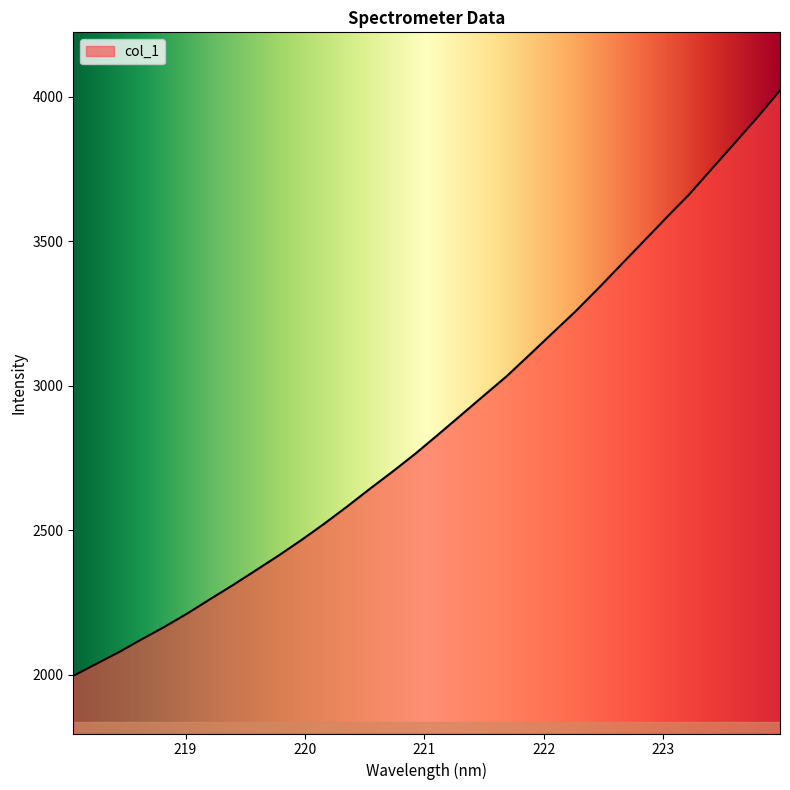

Does the chart display data point markers on the line(s)?

No